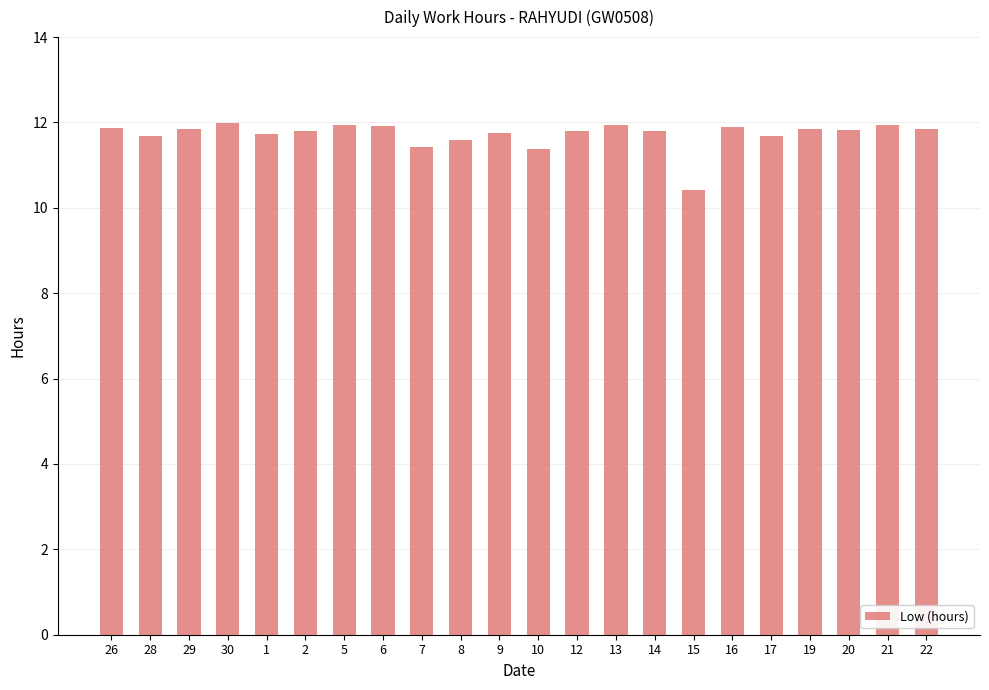

What is the value of the 11th bar from the left?

11.8